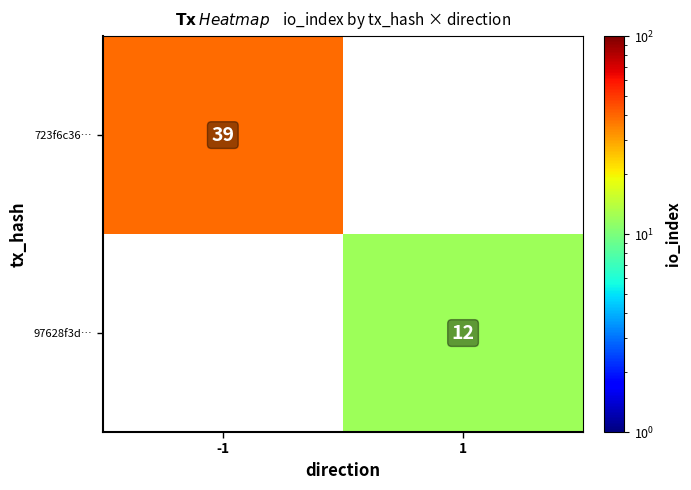

At which category does the chart reach its peak across all series?

-1